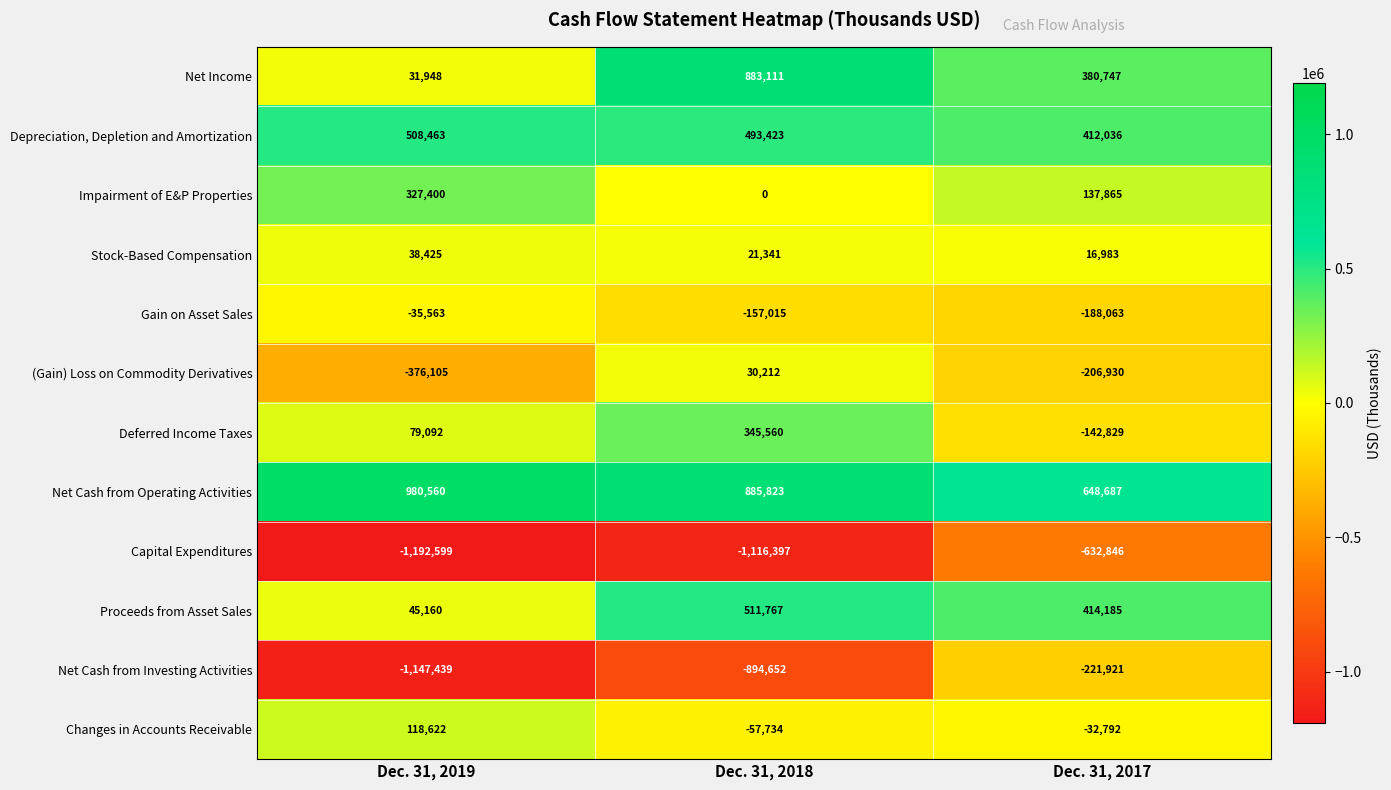

List the series in order of their peak value, highest first.

Net Cash from Operating Activities, Net Income, Proceeds from Asset Sales, Depreciation, Depletion and Amortization, Deferred Income Taxes, Impairment of E&P Properties, Changes in Accounts Receivable, Stock-Based Compensation, (Gain) Loss on Commodity Derivatives, Gain on Asset Sales, Net Cash from Investing Activities, Capital Expenditures